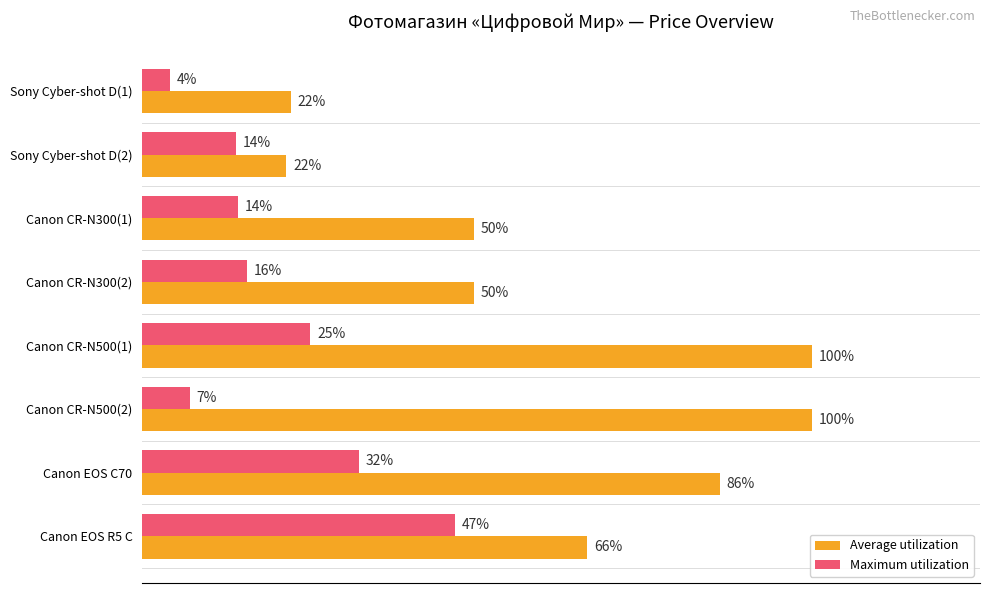

What are all the series names shown in the legend?

Average utilization, Maximum utilization